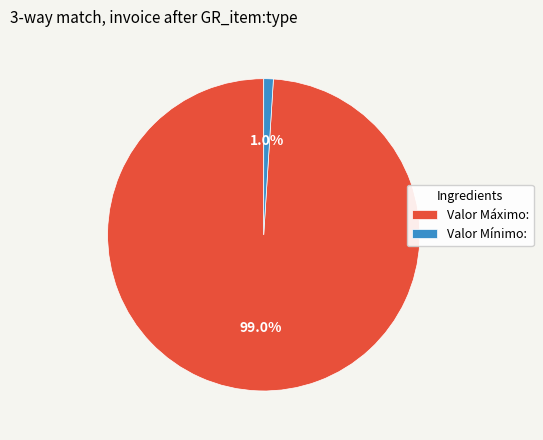

Rank the categories by value from lowest to highest.

Valor Mínimo:, Valor Máximo: